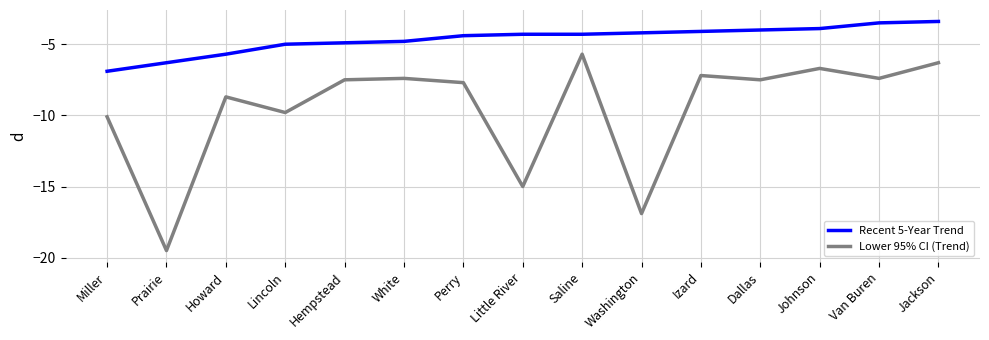

What is the maximum value for Lower 95% CI (Trend)?

-5.7